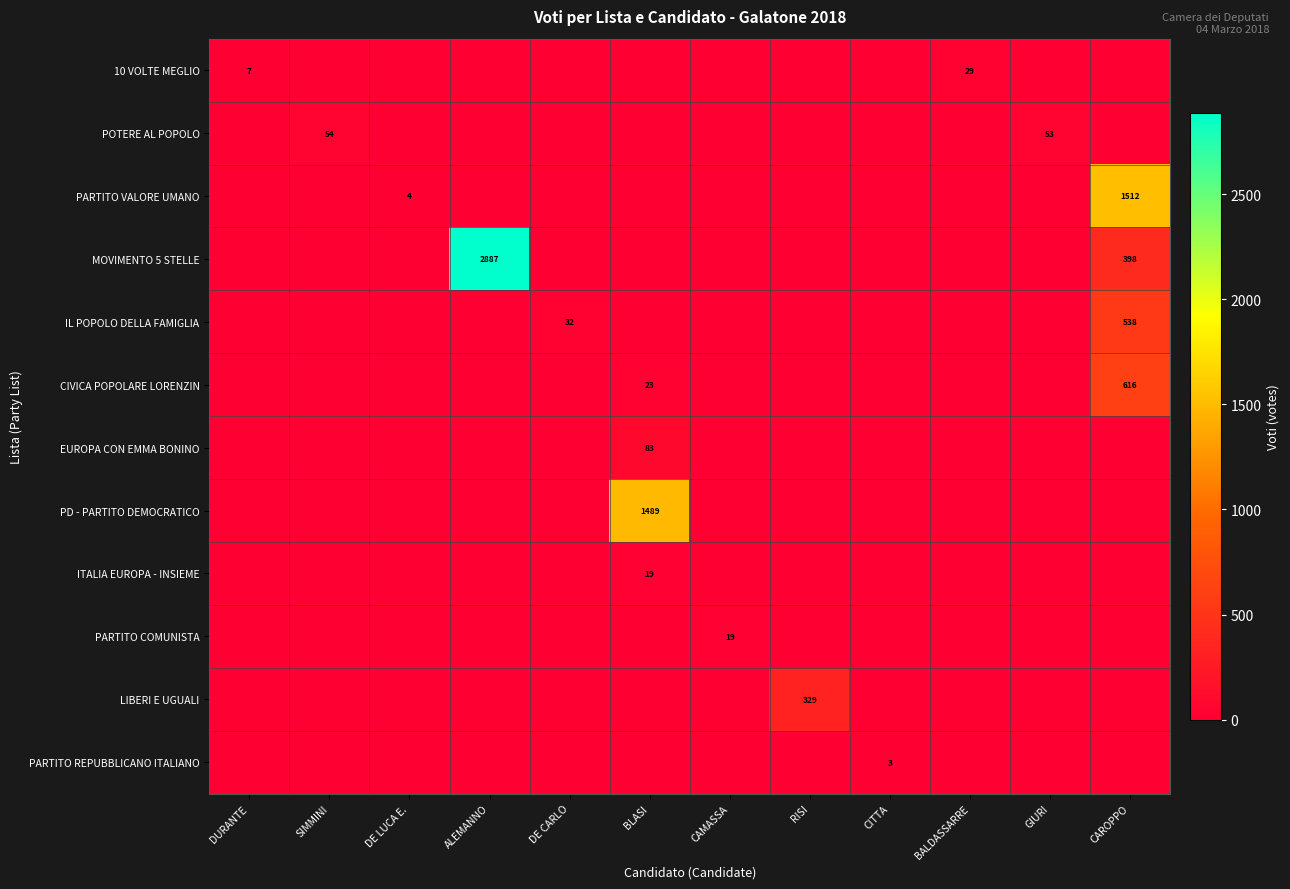

The PARTITO COMUNISTA series shows 11 at CAMASSA. True or false?

False